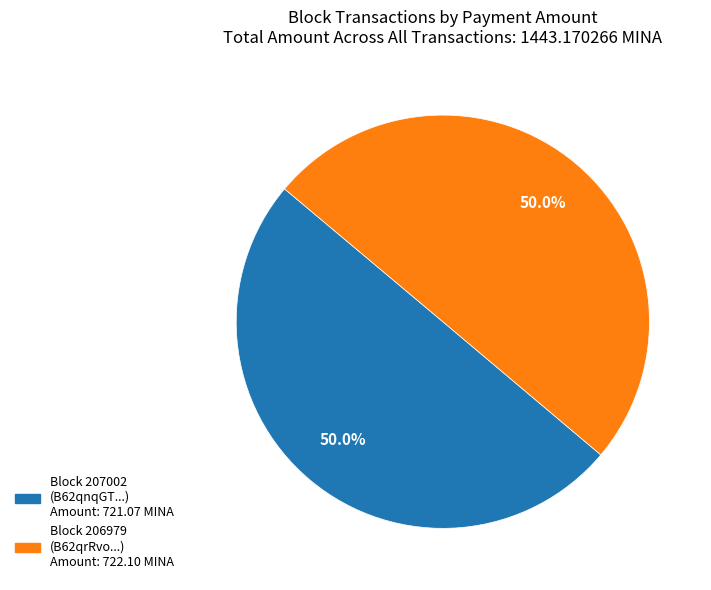

How many slices are in this pie chart?

2